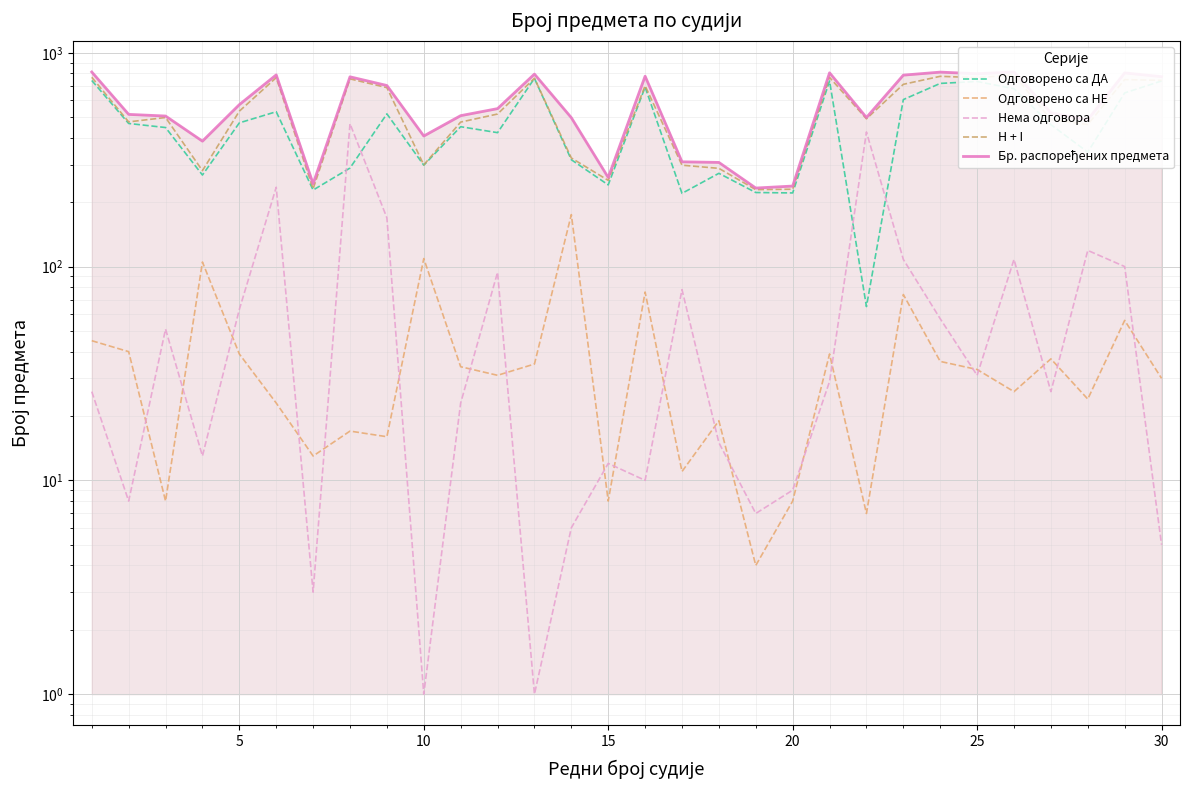

Is the value of Одговорено са ДА at 21 greater than the value of Одговорено са НЕ at 12?

Yes